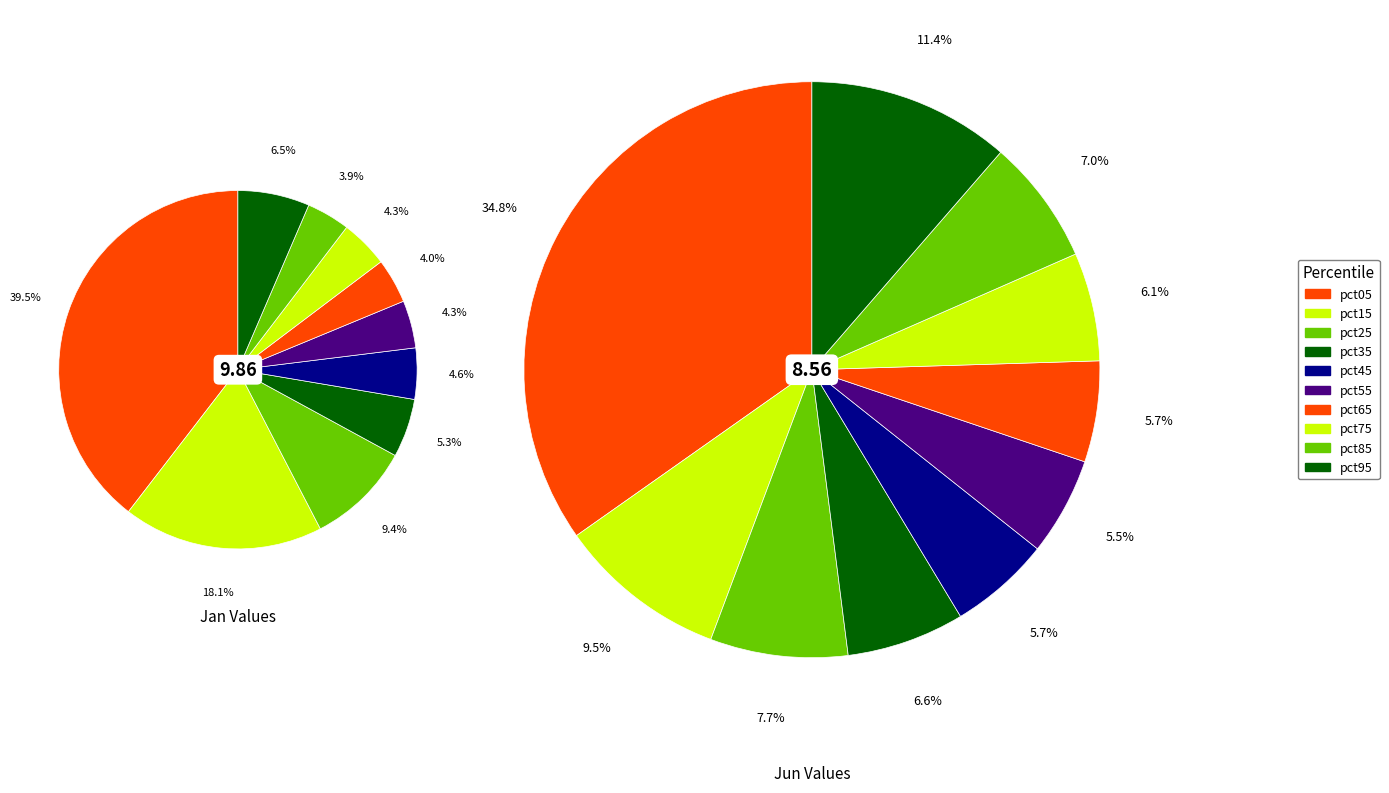

To the nearest percent, what is the difference between the jan_values and 4 slice percentages?

29%